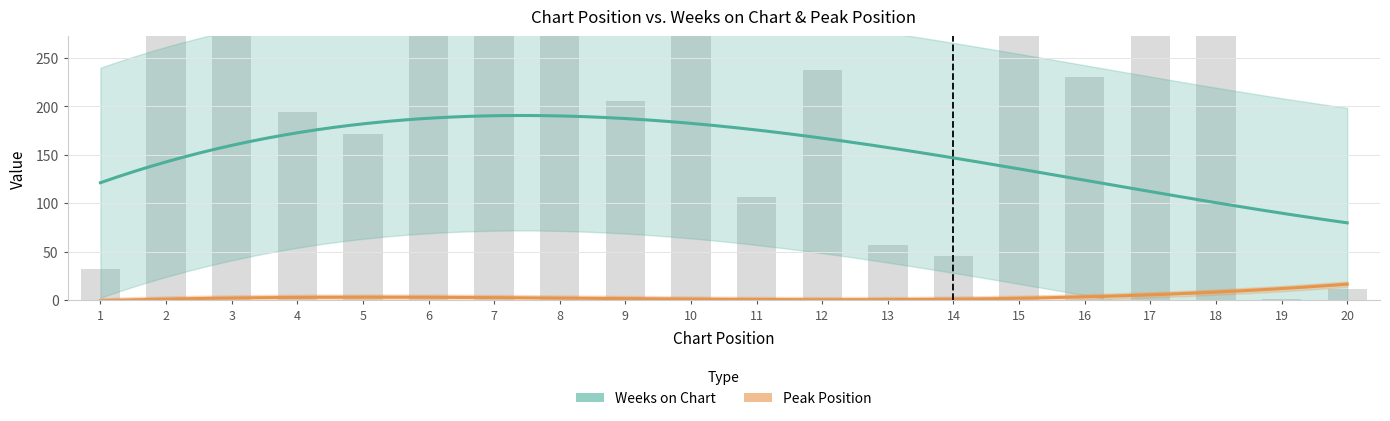

What is the difference between the maximum and minimum values?

325.3